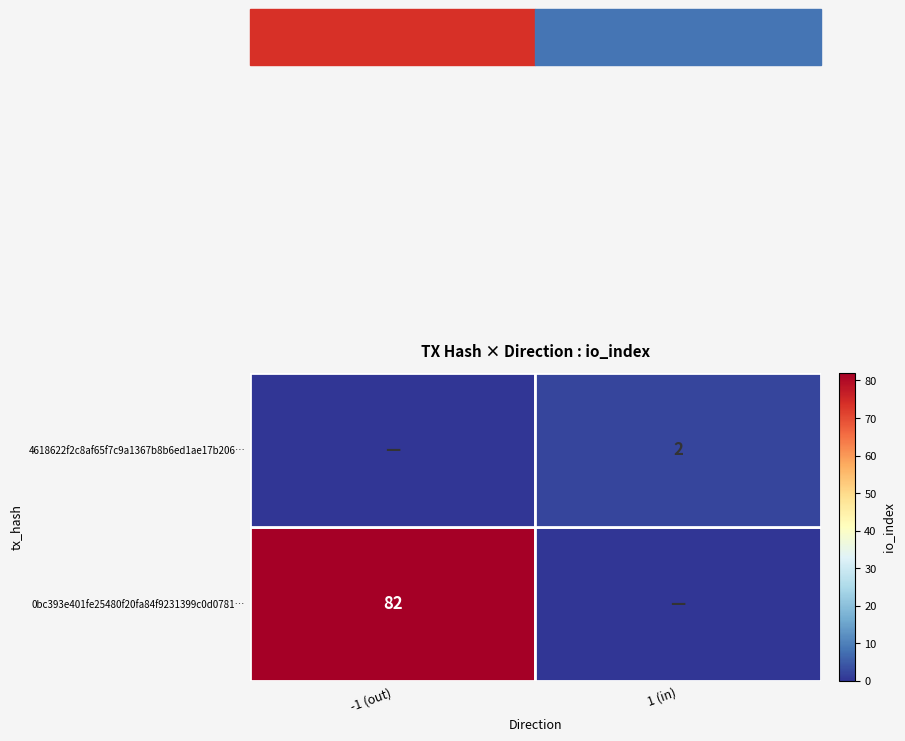

The 4618622f2c8af65f7c9a1367b8b6ed1ae17b206… series shows 2 at 1 (in). True or false?

True